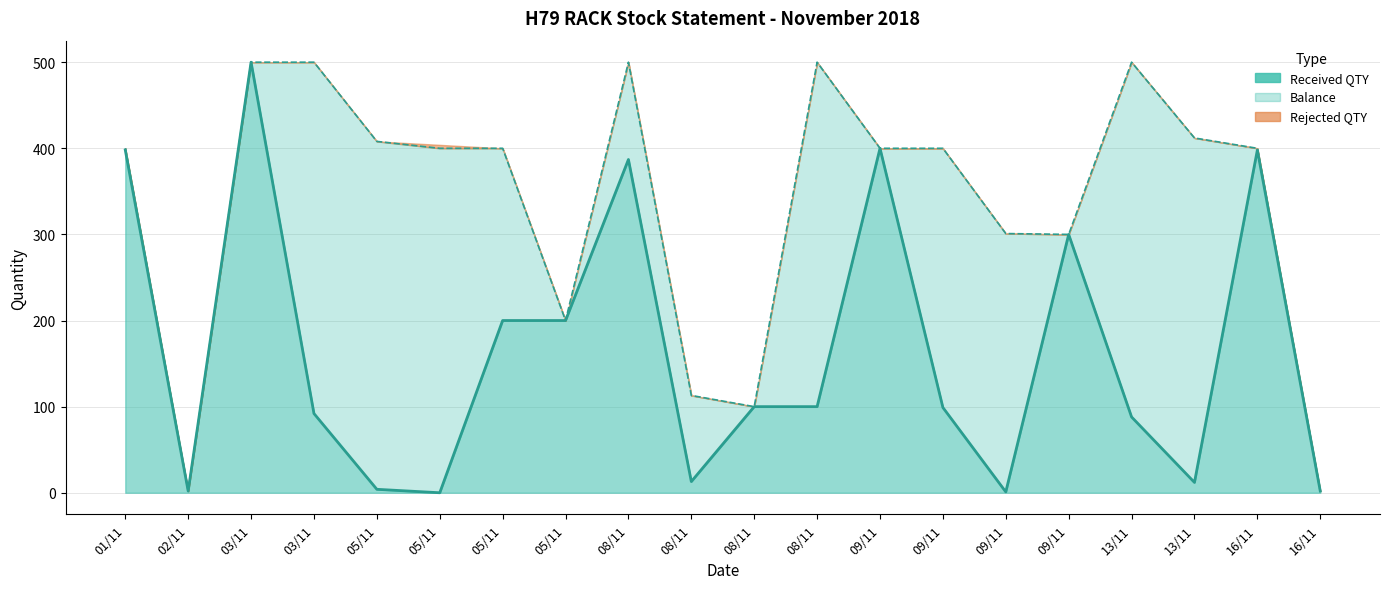

Reading right to left, extract all data points from this chart.

Received QTY: 2	398	12	88	300	1	99	400	100	100	13	387	200	200	0	4	92	500	2	398
Balance: 0	2	400	412	0	300	301	0	400	0	100	113	0	200	400	404	408	0	0	2
Rejected QTY: 0	0	0	0	0	0	0	0	0	0	0	0	0	0	4	0	0	0	0	0